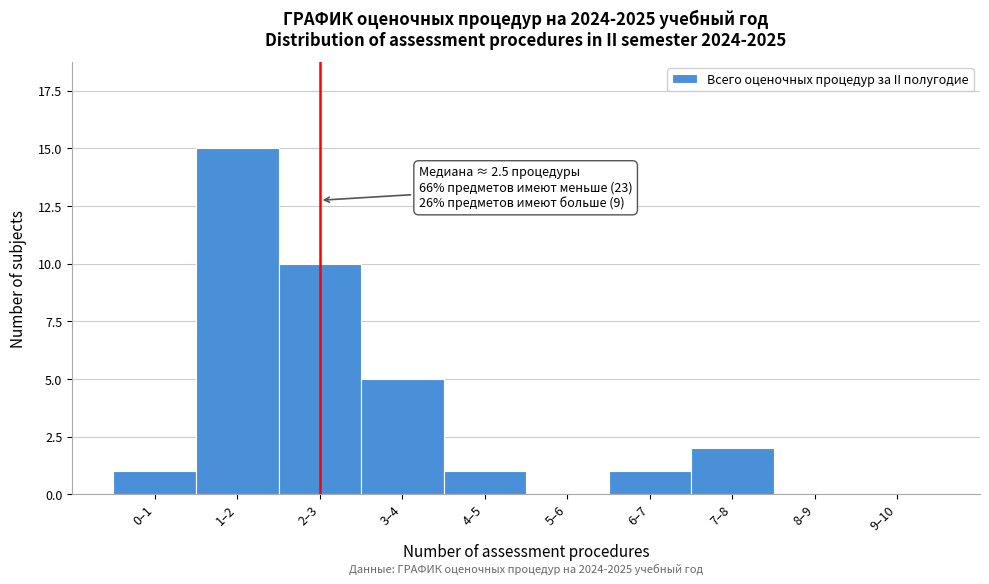

Reading right to left, what are all the values shown in this chart?

9–10=0	8–9=0	7–8=2	6–7=1	5–6=0	4–5=1	3–4=5	2–3=10	1–2=15	0–1=1